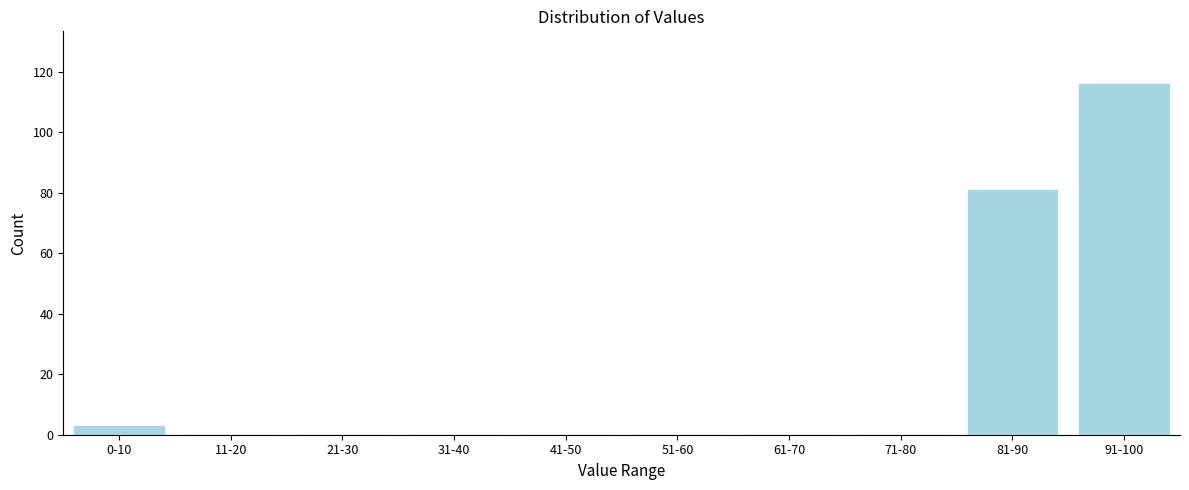

Reading left to right, list all the values displayed in this chart.

0-10=3	11-20=0	21-30=0	31-40=0	41-50=0	51-60=0	61-70=0	71-80=0	81-90=81	91-100=116